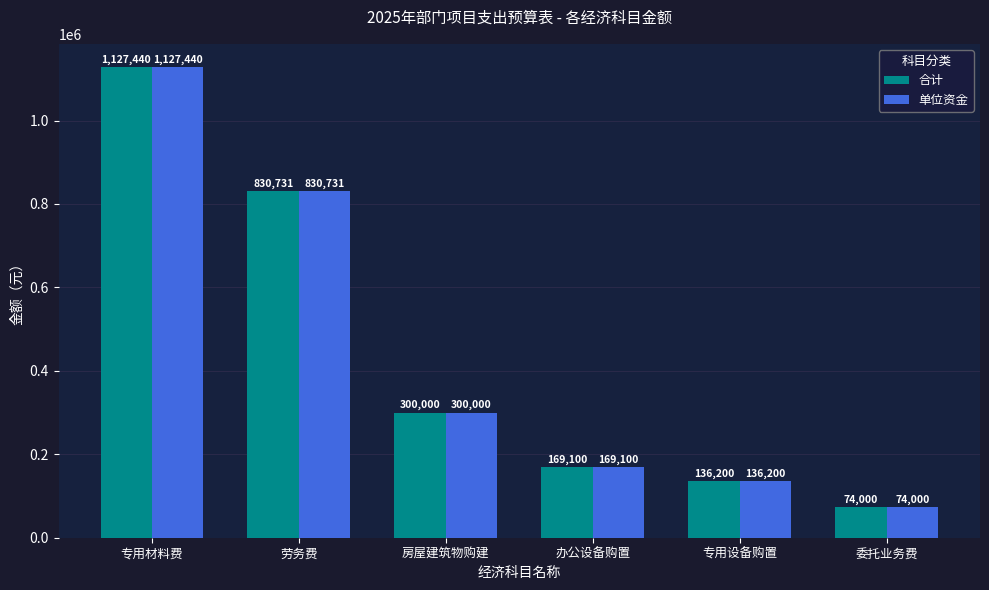

Reading right to left, transcribe all the data shown in this chart.

合计: 74000	136200	169100	300000	830731	1127440
单位资金: 74000	136200	169100	300000	830731	1127440